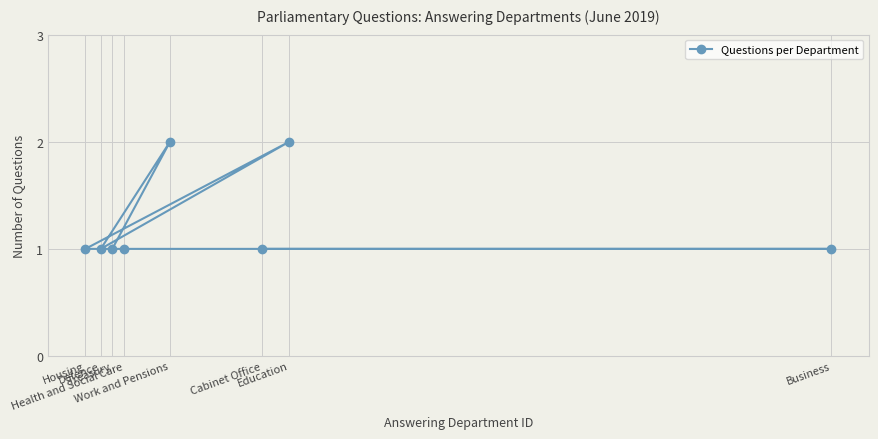

At which label is the value closest to 1?

Treasury